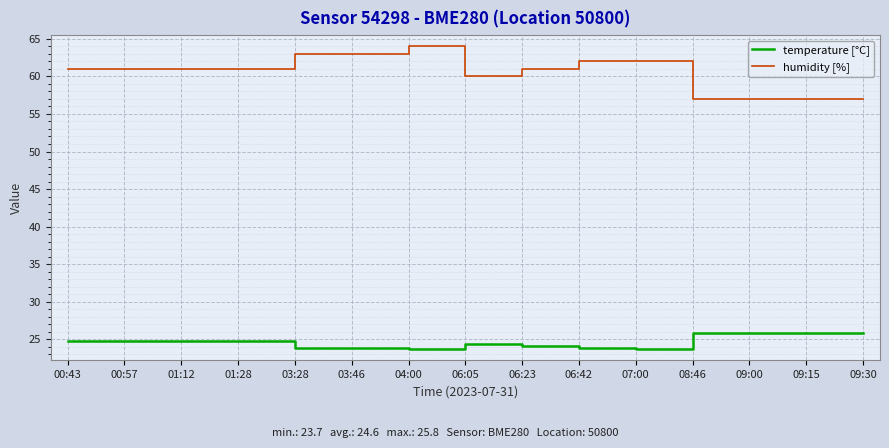

How many categories are shown in the chart?

15